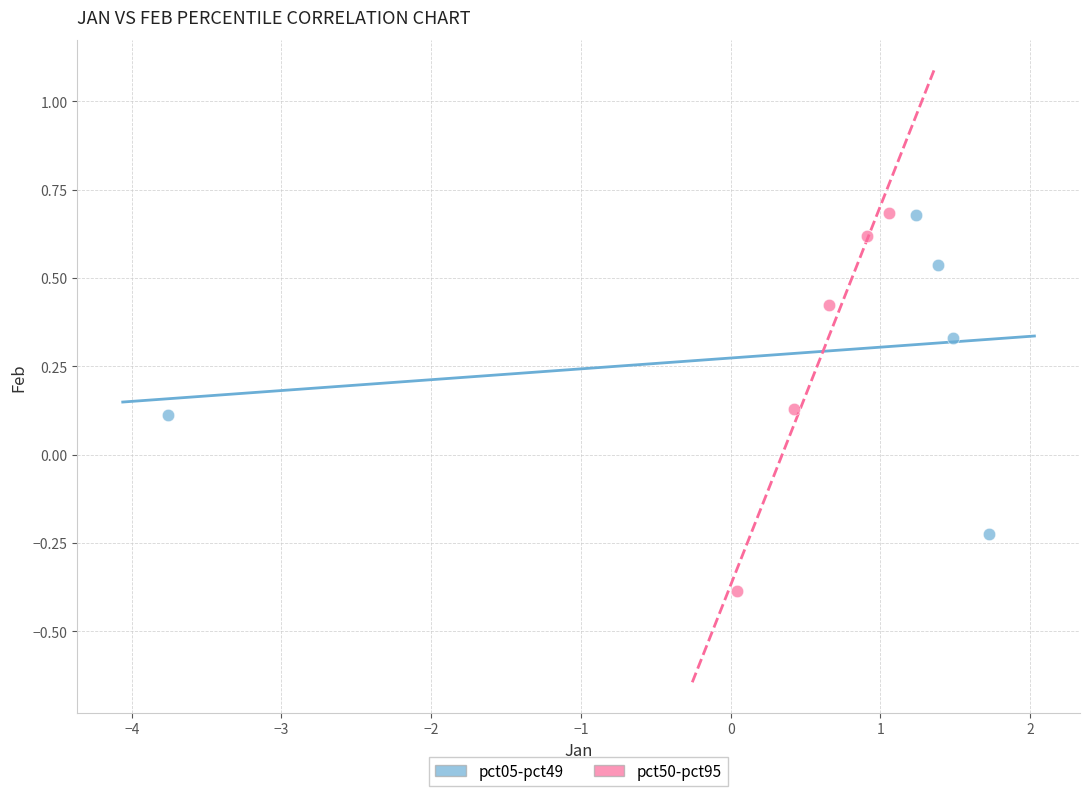

Which series reaches the minimum Y coordinate?

pct50-pct95